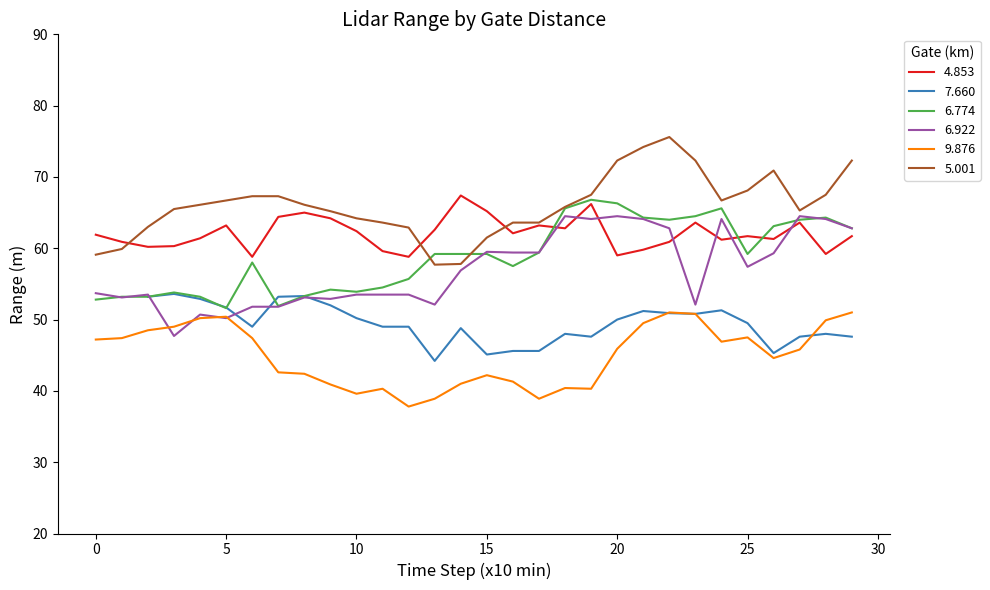

What is the sum of the 6.922 values at 15 and 10?

113.0